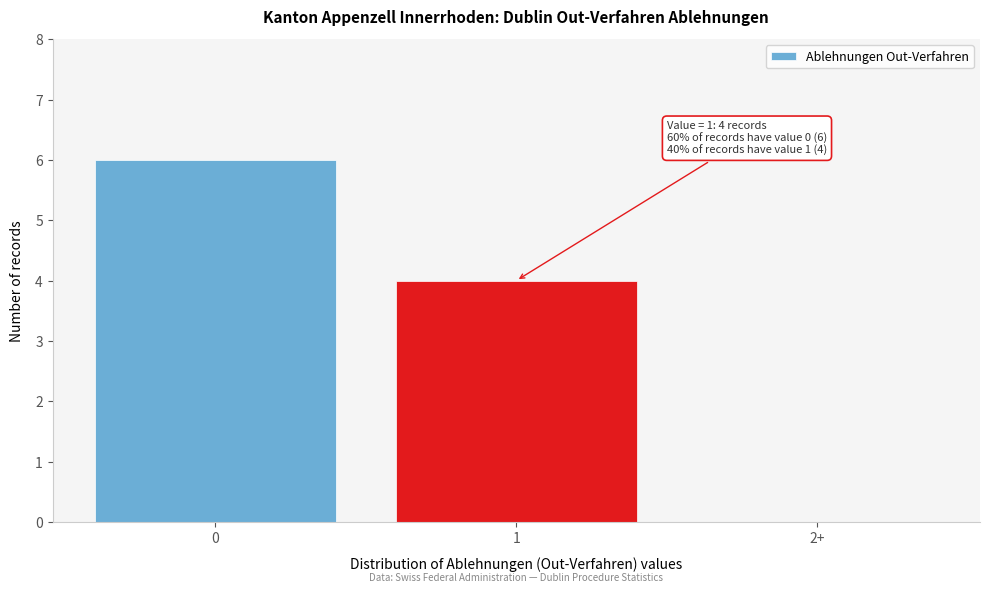

Reading left to right, what are all the values shown in this chart?

0=6	1=4	2+=0